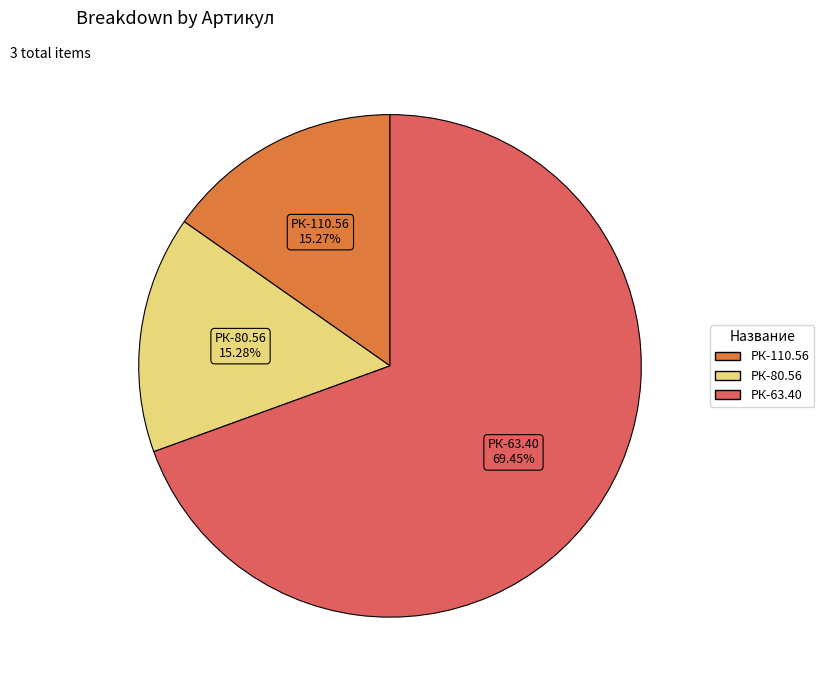

Is there a majority slice in this chart?

Yes